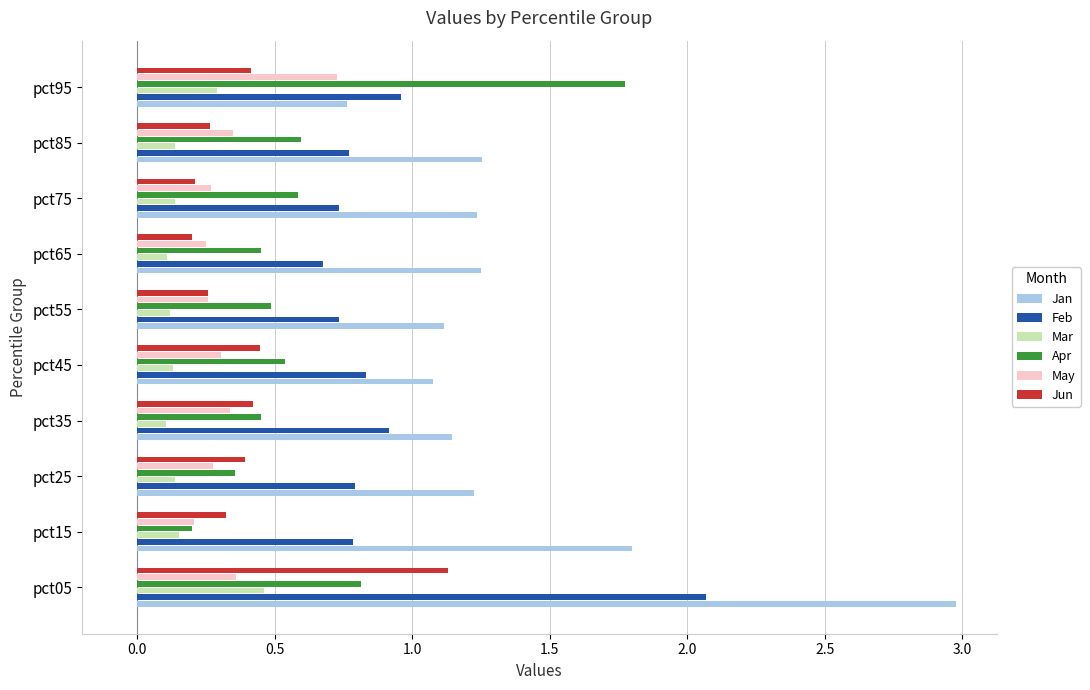

Count the number of categories in the chart.

10